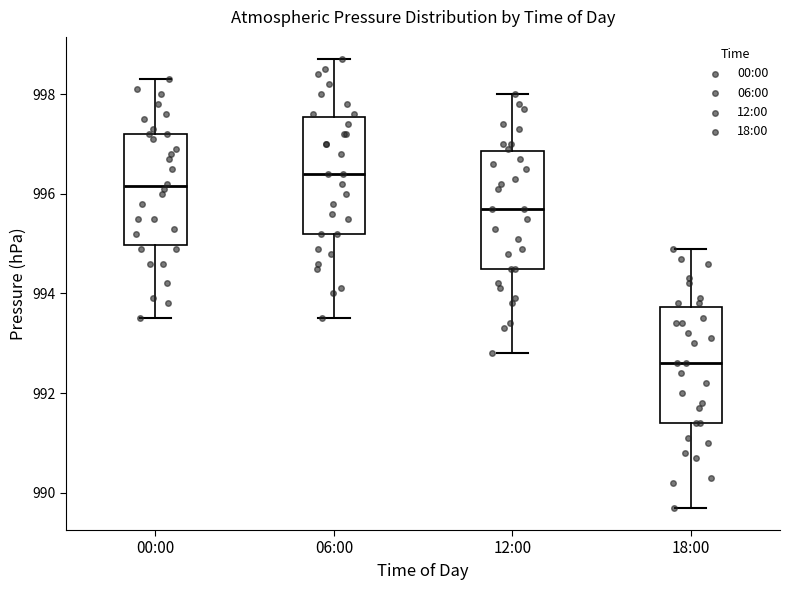

Where does the upper whisker of the box for 00:00 end on the y-axis? The values are not printed on the chart, so give them approximately, as read against the axis.

998.4